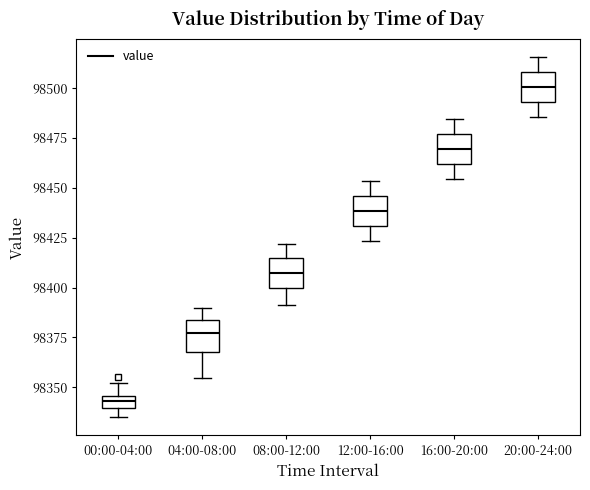

Where does the lower whisker of the box for 20:00-24:00 end on the y-axis? The values are not printed on the chart, so give them approximately, as read against the axis.

98485